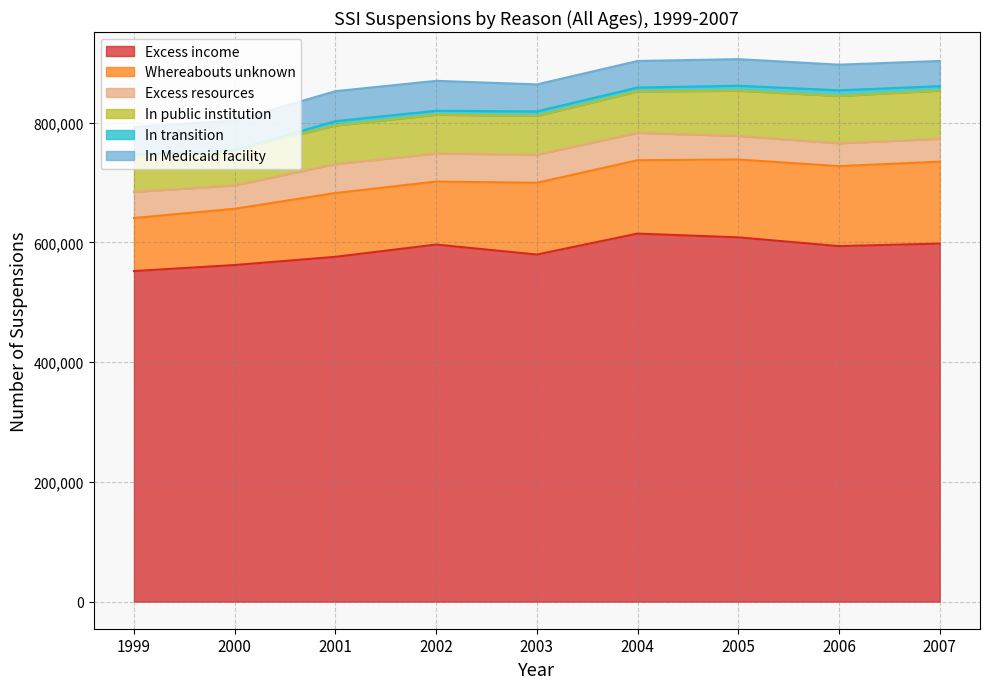

The value of Whereabouts unknown at 2003 is 63390. True or false?

False